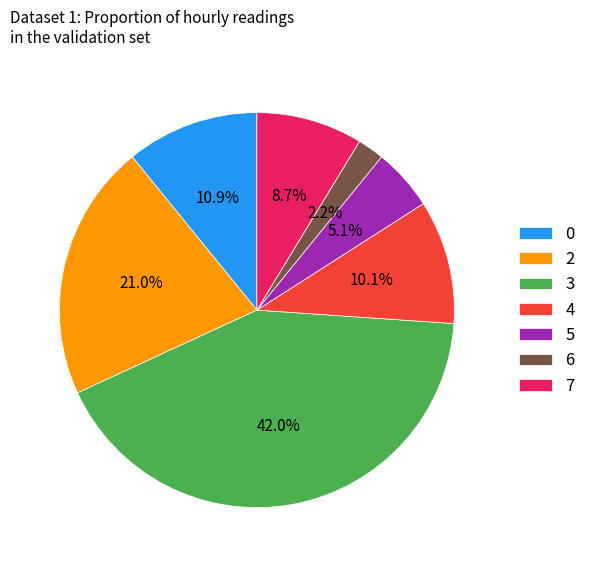

Approximately how many times larger is the value at 3 compared to 0?

3.9